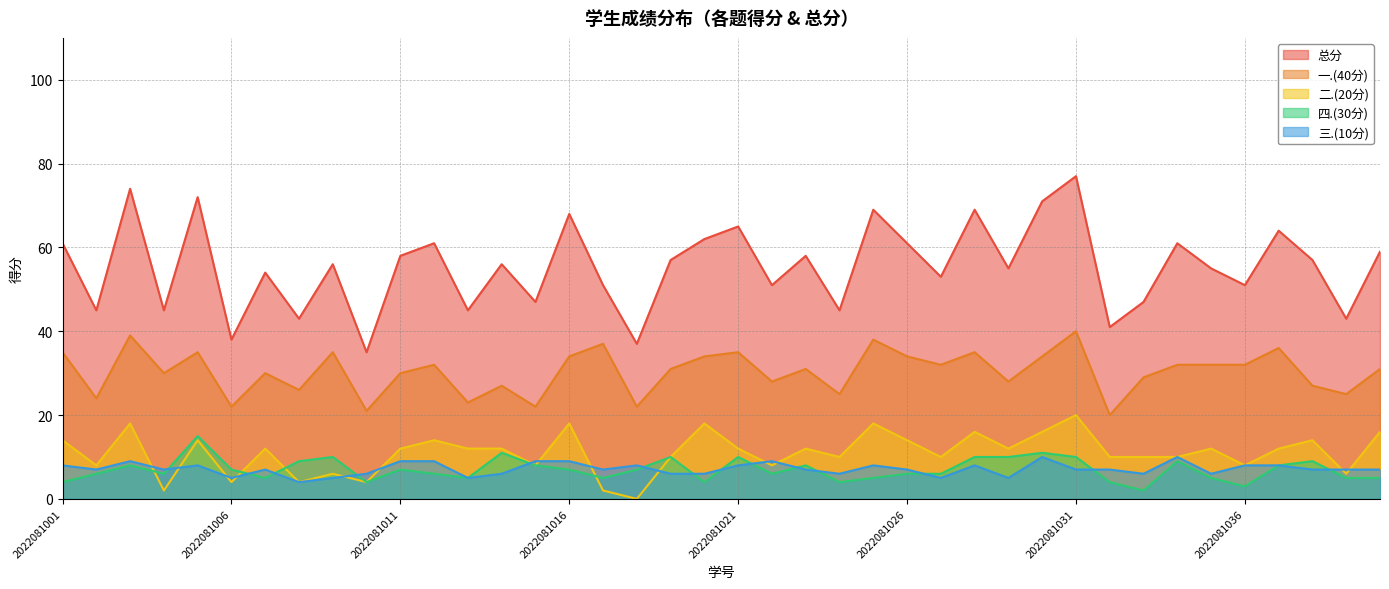

What is the highest value of the 四.(30分) series?

15